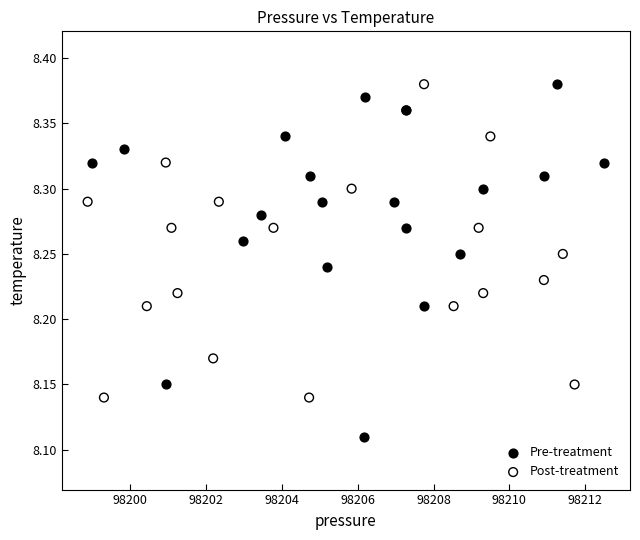

Which series contains the lowest Y value?

Pre-treatment